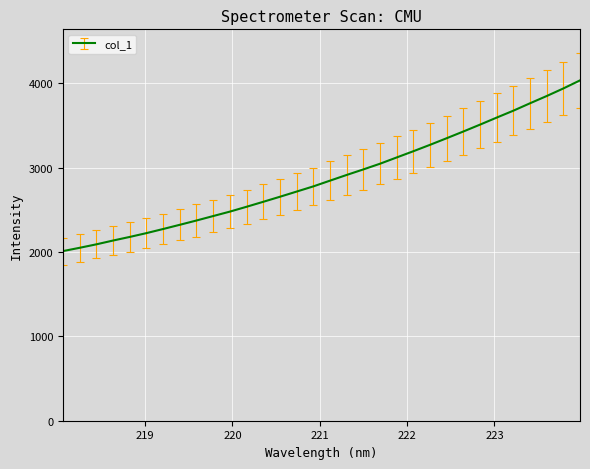

What is the maximum value shown in the chart?

4036.5